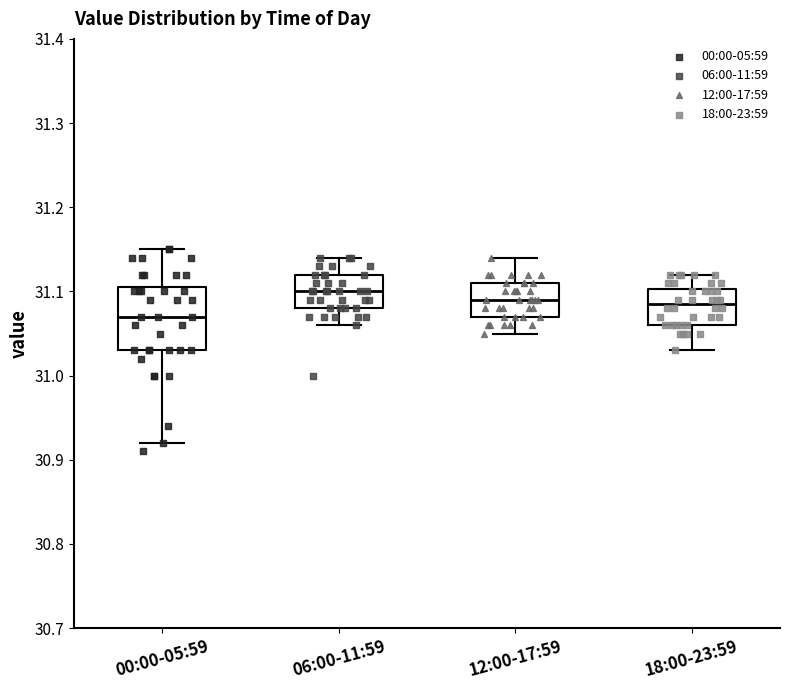

Reading left to right, read every box against the y-axis: the position of its median line, the range the box covers, and the ends of its whiskers. The values are not printed on the chart, so give them approximately, as read against the axis.

00:00-05:59: median 31.07, box 31.03 to 31.11, whiskers 30.92 to 31.15
06:00-11:59: median 31.10, box 31.08 to 31.12, whiskers 31.06 to 31.14
12:00-17:59: median 31.09, box 31.07 to 31.11, whiskers 31.05 to 31.14
18:00-23:59: median 31.09, box 31.06 to 31.10, whiskers 31.03 to 31.12